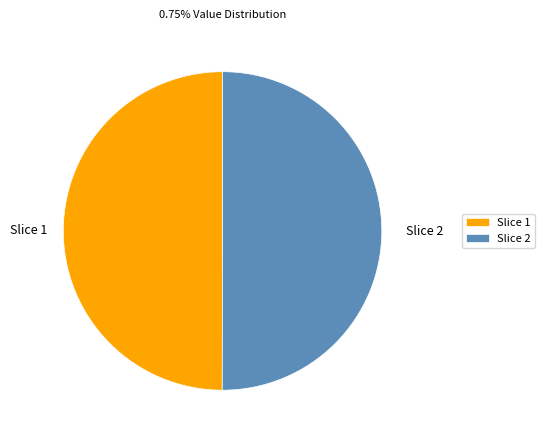

The Slice 1 slice represents 50% of the pie. True or false?

True